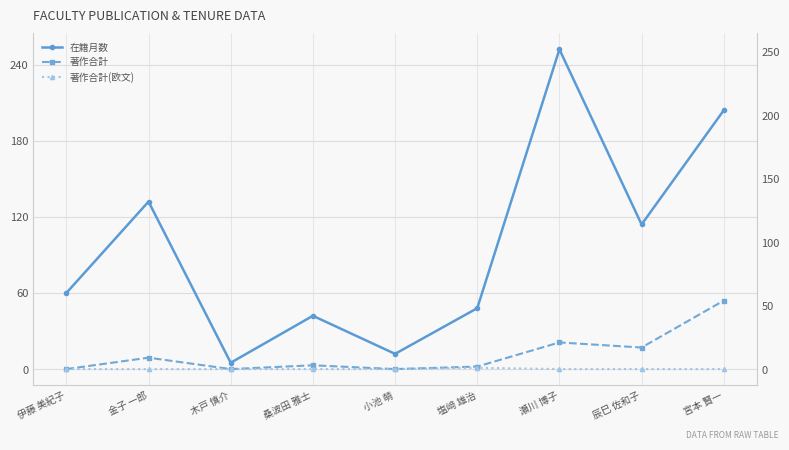

True or false: 在籍月数 and 著作合計 intersect in this chart.

False